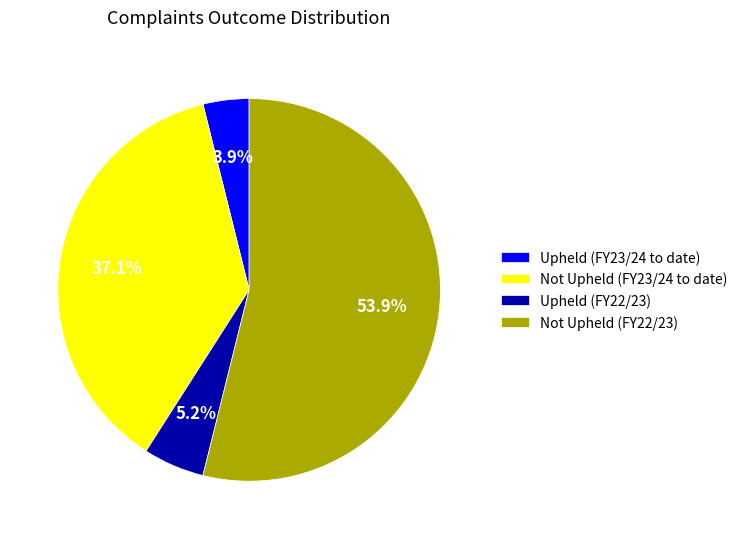

The Not Upheld (FY22/23) slice represents 43% of the pie. True or false?

False